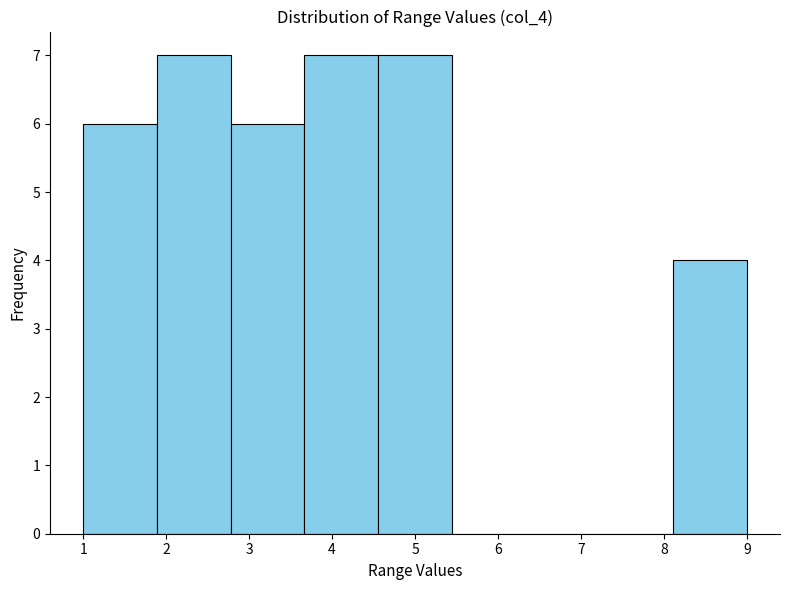

How tall is the bar that spans 8.1 to 9.0 on the x-axis? Neither the bar edges nor the heights are printed on the chart, so give them approximately, as read against the axes.

4